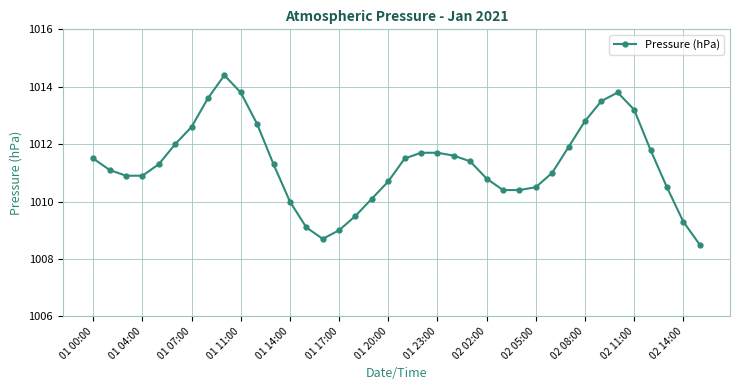

What is the sum of all values?

38429.5